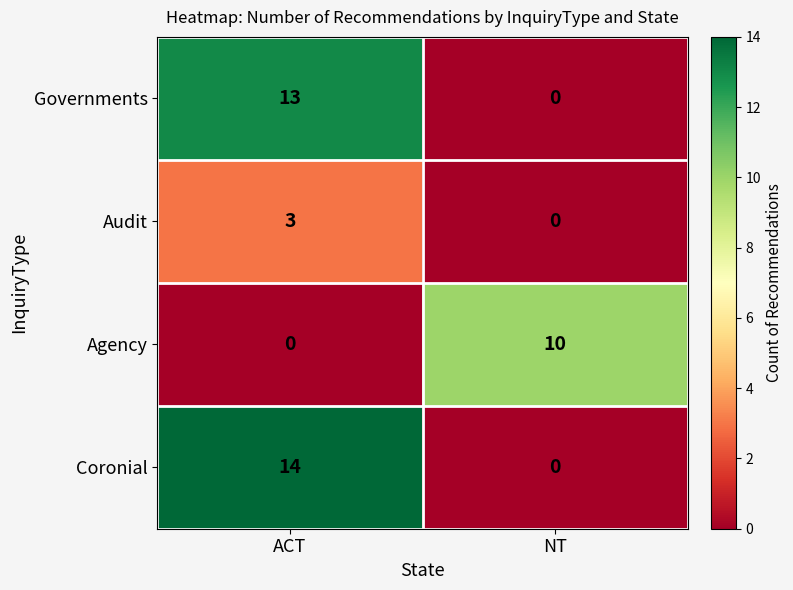

Which series has the widest spread of values?

Coronial